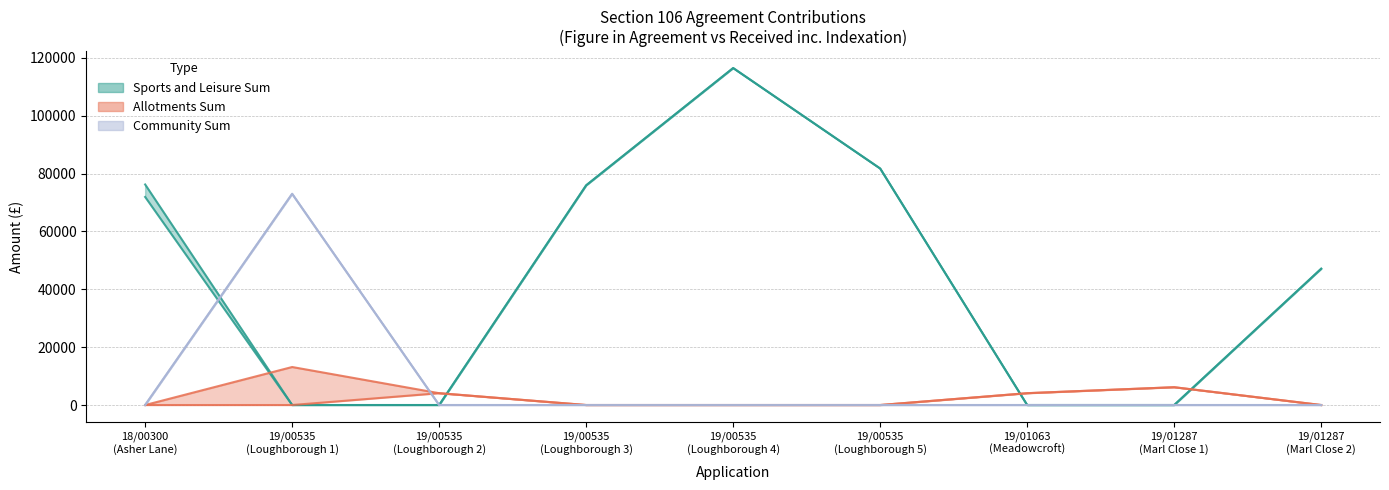

Where do Community Sum and Sports and Leisure Sum first cross each other?

18/00300 (Asher Lane) and 19/00535 (Loughborough 1)